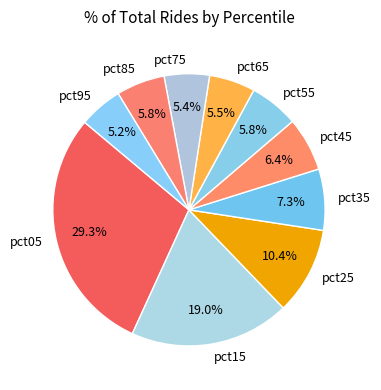

Does pct55 account for over 50% of the chart?

No